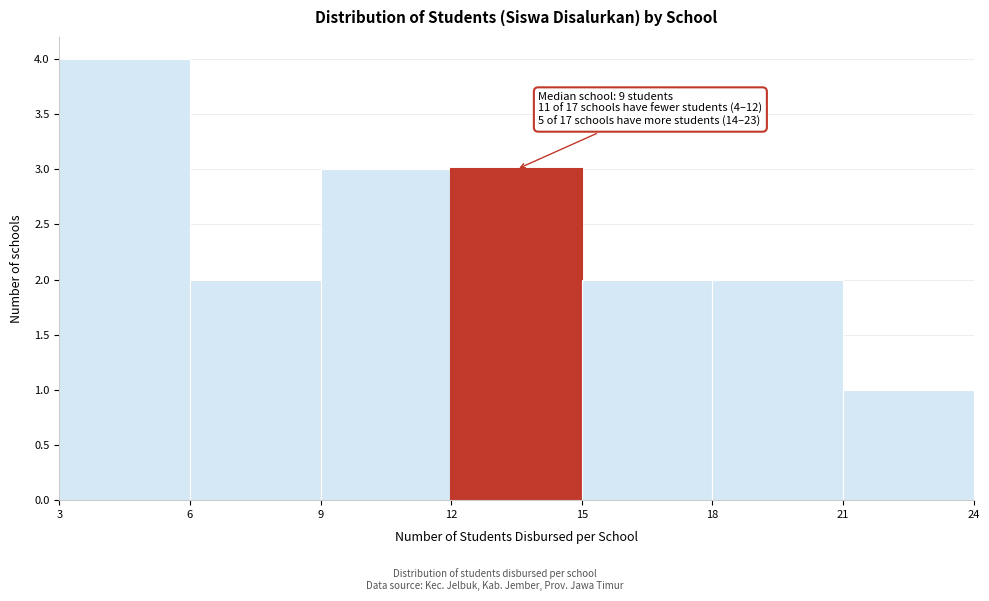

Which range on the x-axis has the tallest bar?

3 to 6